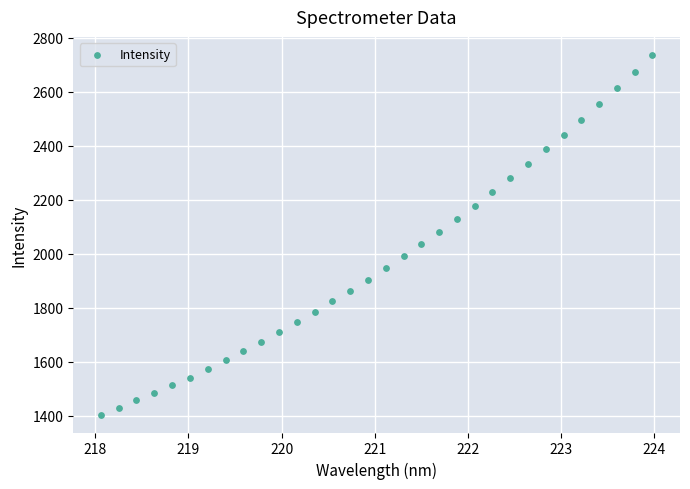

What is the range of Y values (max minus min)?

1331.4